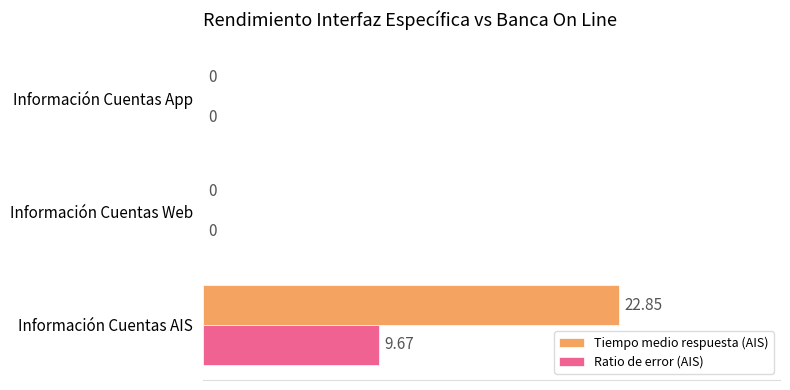

What is the sum of all Ratio de error (AIS) values?

9.7